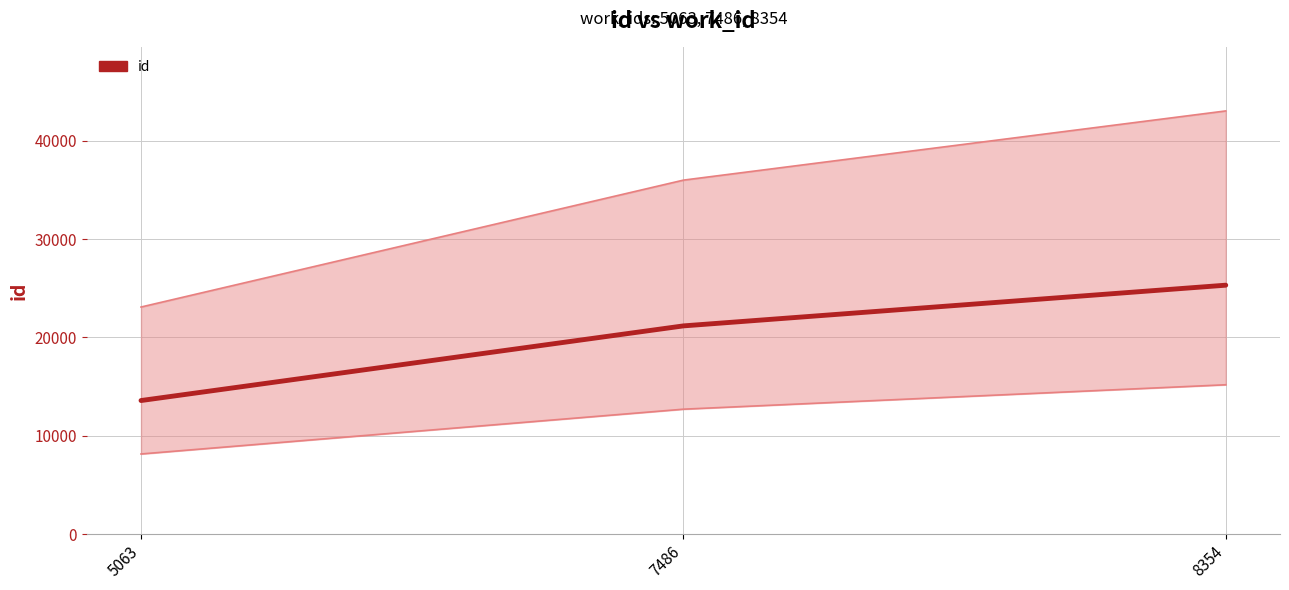

Does the chart display data point markers on the line(s)?

No